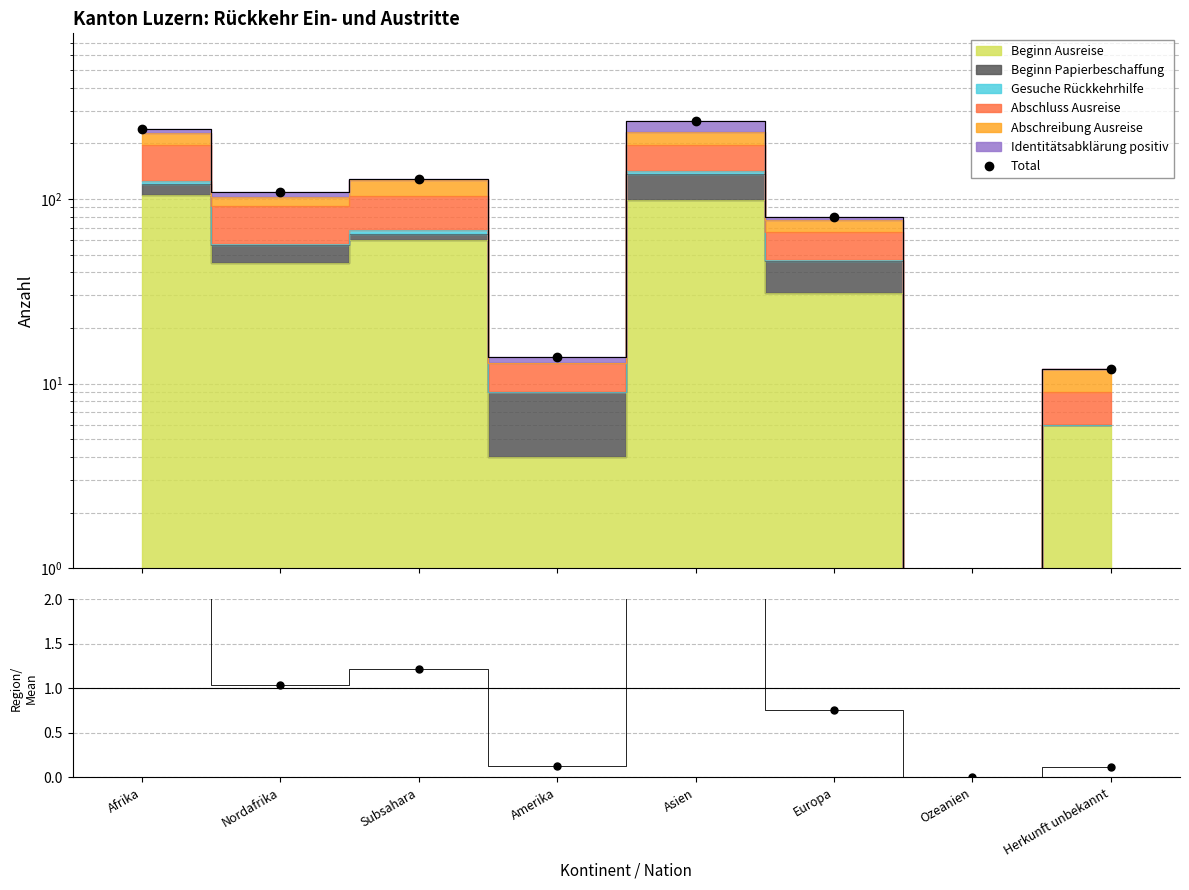

Which series changed the most between Europa and Herkunft unbekannt?

Total